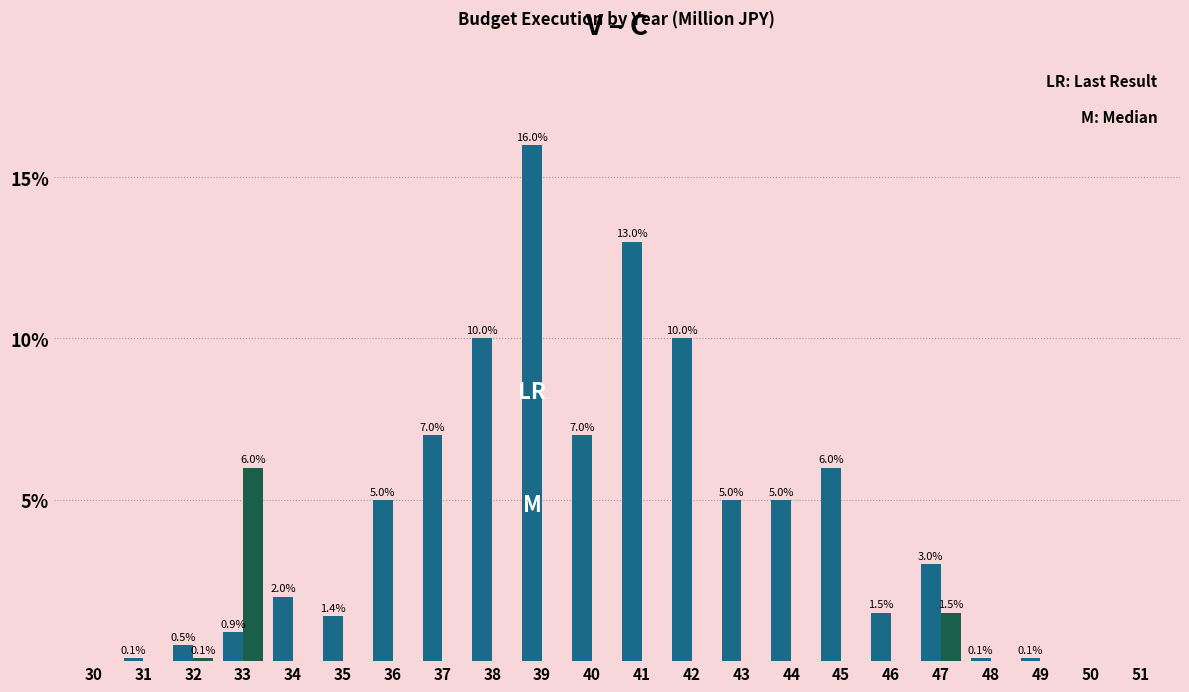

At which category does the chart reach its peak across all series?

39